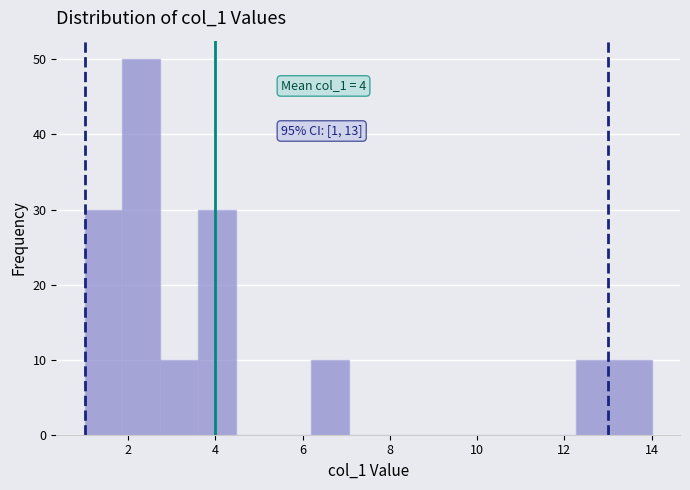

Which range on the x-axis has the tallest bar?

1.8 to 2.8